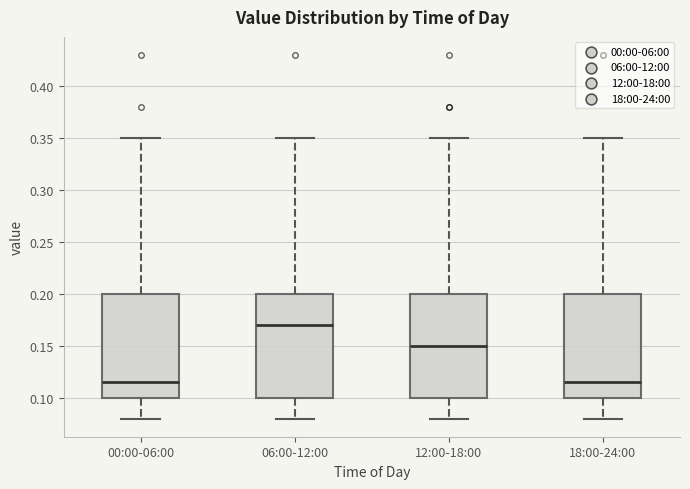

Reading left to right, read every box against the y-axis: the position of its median line, the range the box covers, and the ends of its whiskers. The values are not printed on the chart, so give them approximately, as read against the axis.

00:00-06:00: median 0.115, box 0.100 to 0.200, whiskers 0.080 to 0.350
06:00-12:00: median 0.170, box 0.100 to 0.200, whiskers 0.080 to 0.350
12:00-18:00: median 0.150, box 0.100 to 0.200, whiskers 0.080 to 0.350
18:00-24:00: median 0.115, box 0.100 to 0.200, whiskers 0.080 to 0.350